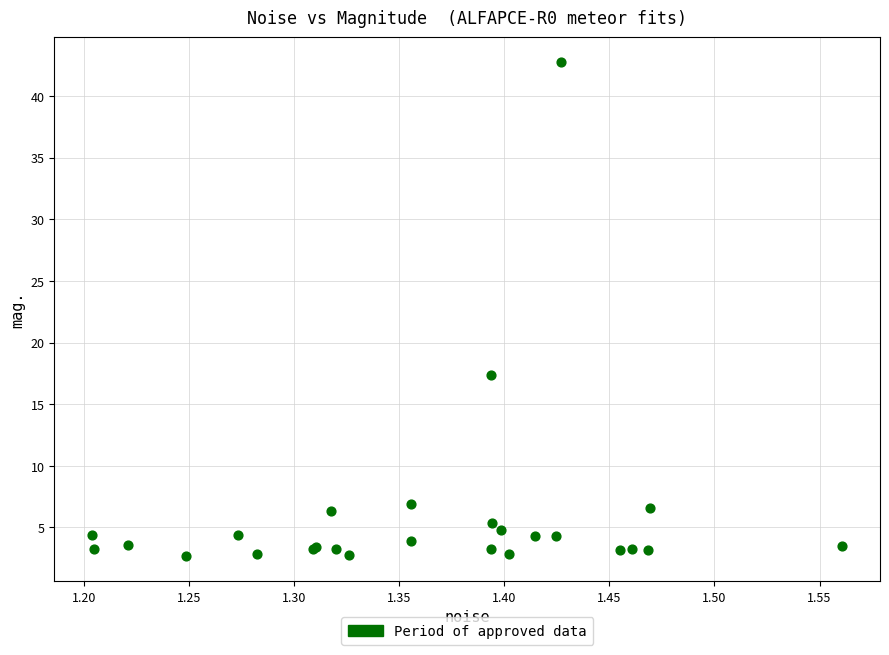

What Y value in the scatter plot is closest to 22?

17.4